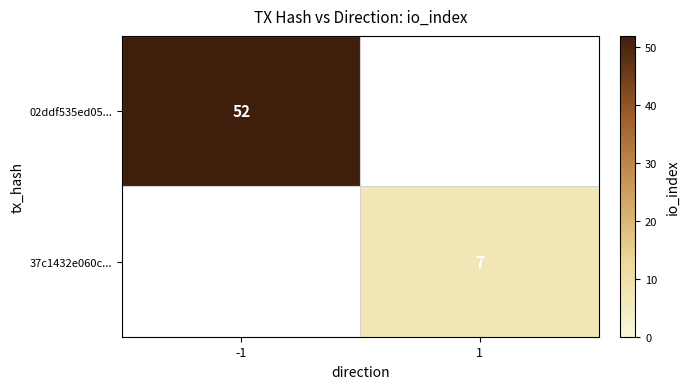

True or false: 37c1432e060c... has a value of 10 at 1.

False